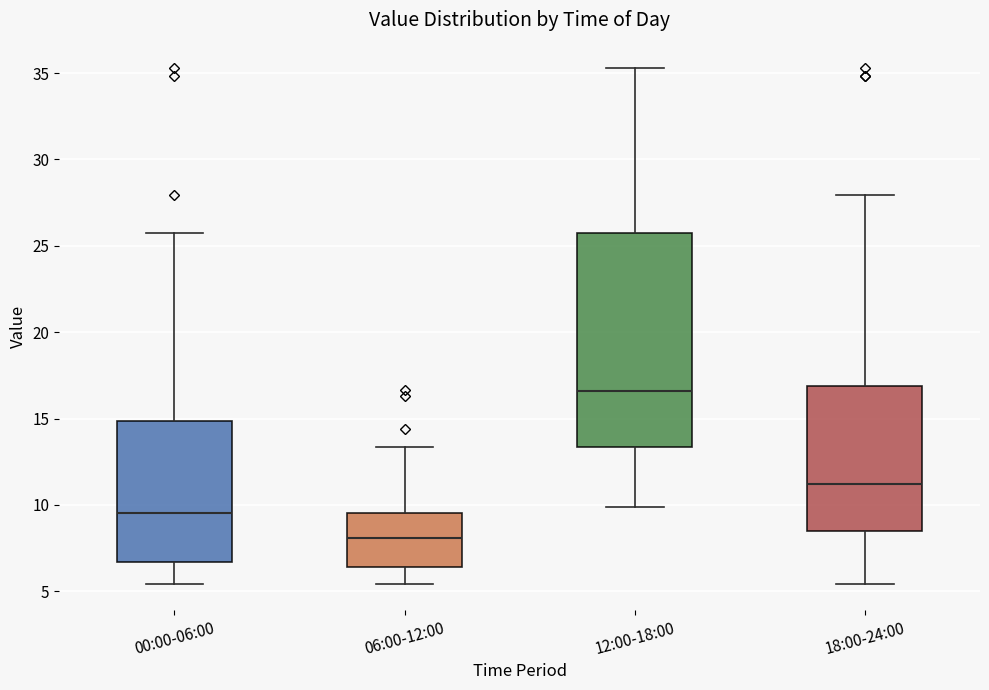

Reading left to right, transcribe this box plot: for each box, give where its median line is, the range the box spans, and where its two whiskers end, as read against the y-axis. The values are not printed on the chart, so give them approximately, as read against the axis.

00:00-06:00: median 9.5, box 6.5 to 15.0, whiskers 5.5 to 25.5
06:00-12:00: median 8.0, box 6.5 to 9.5, whiskers 5.5 to 13.5
12:00-18:00: median 16.5, box 13.5 to 25.5, whiskers 10.0 to 35.5
18:00-24:00: median 11.0, box 8.5 to 17.0, whiskers 5.5 to 28.0